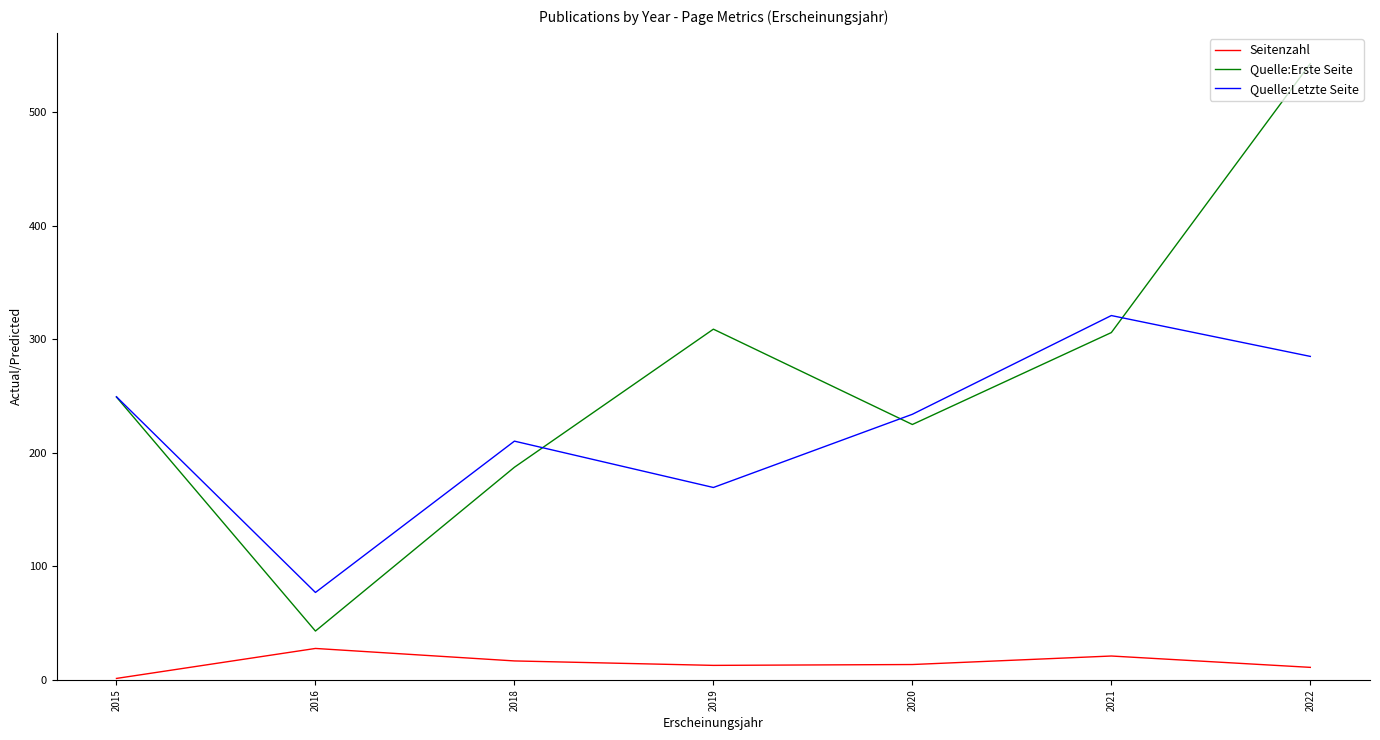

True or false: Seitenzahl has more than 0 points higher than both neighbors.

True